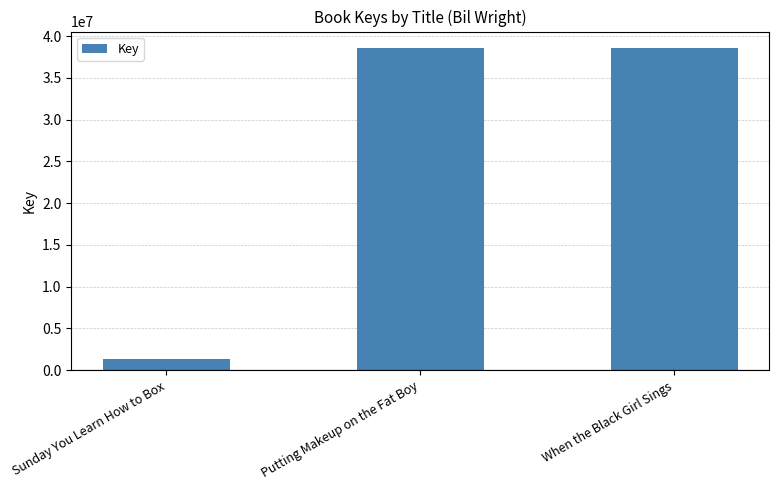

What is the difference between the maximum and minimum values?

37261882